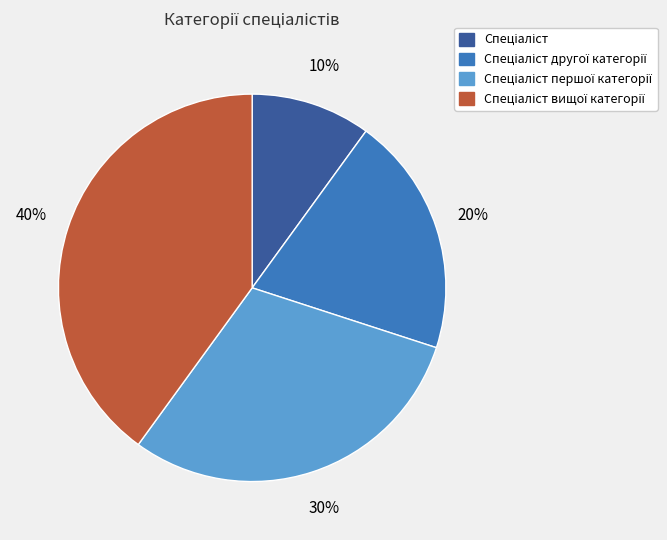

How many segments does this pie chart have?

4